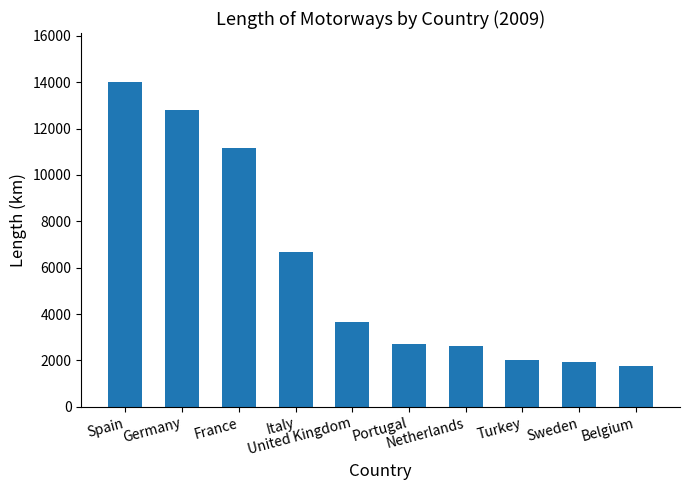

How many distinct data groups are displayed?

1